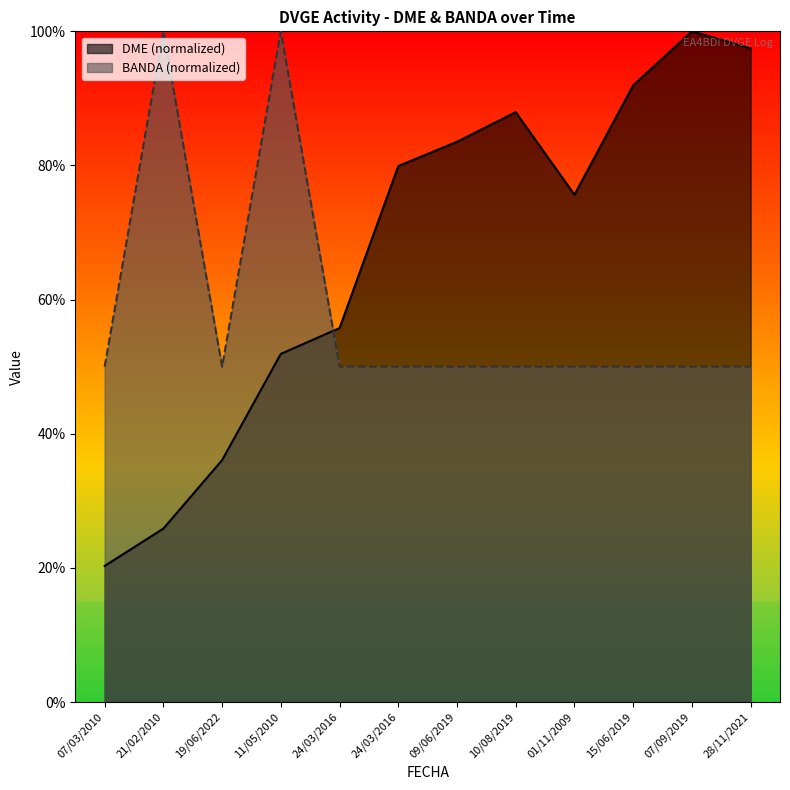

Which series has the largest total across all categories?

DME (normalized)